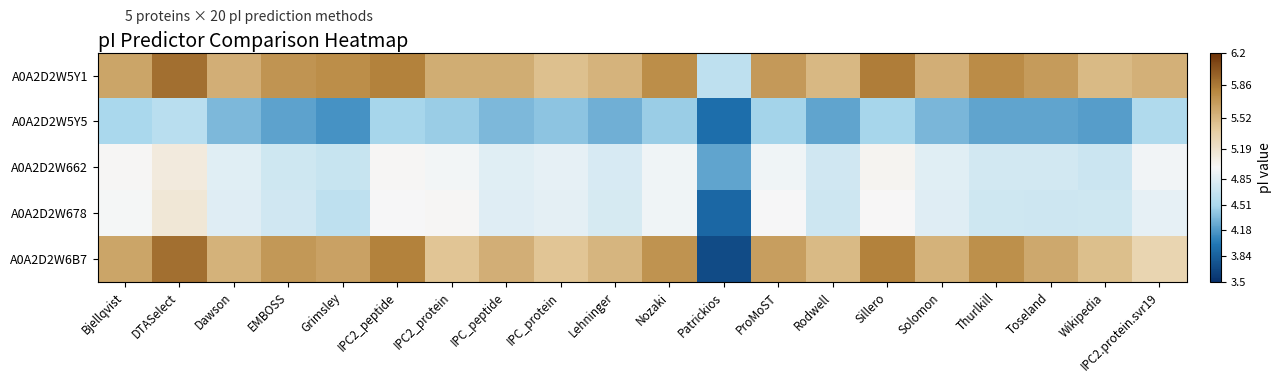

What is the maximum value shown in the chart?

5.9